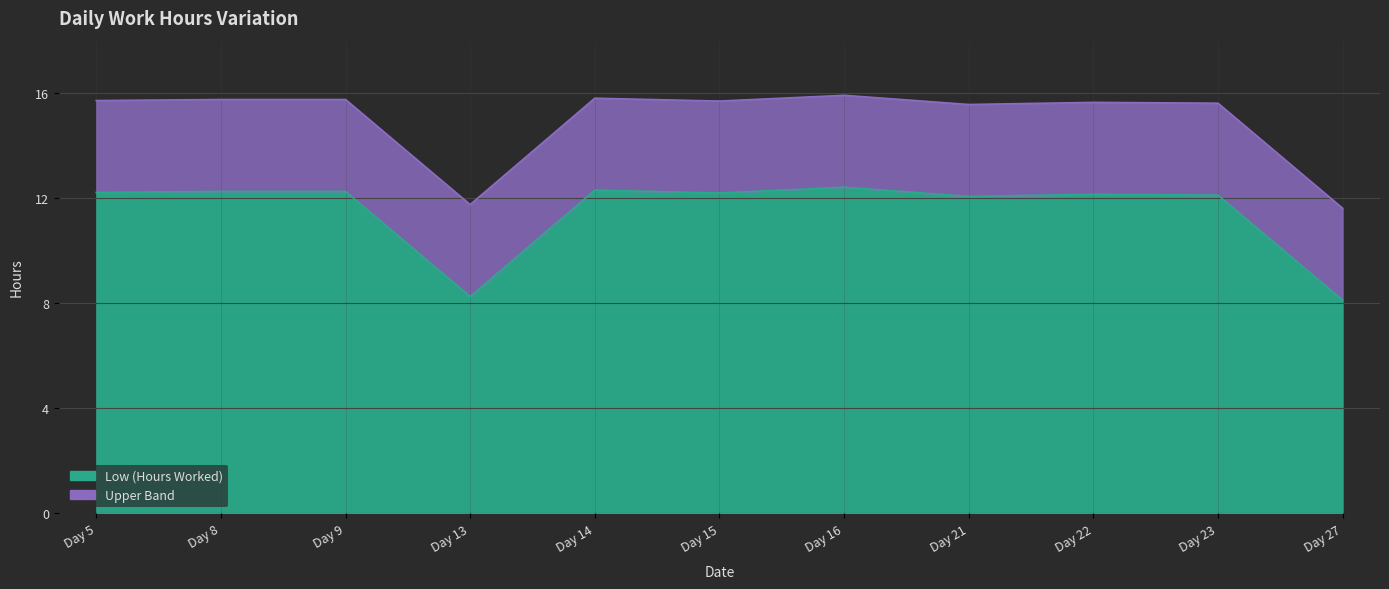

Which category has the highest value across all series?

Day 16